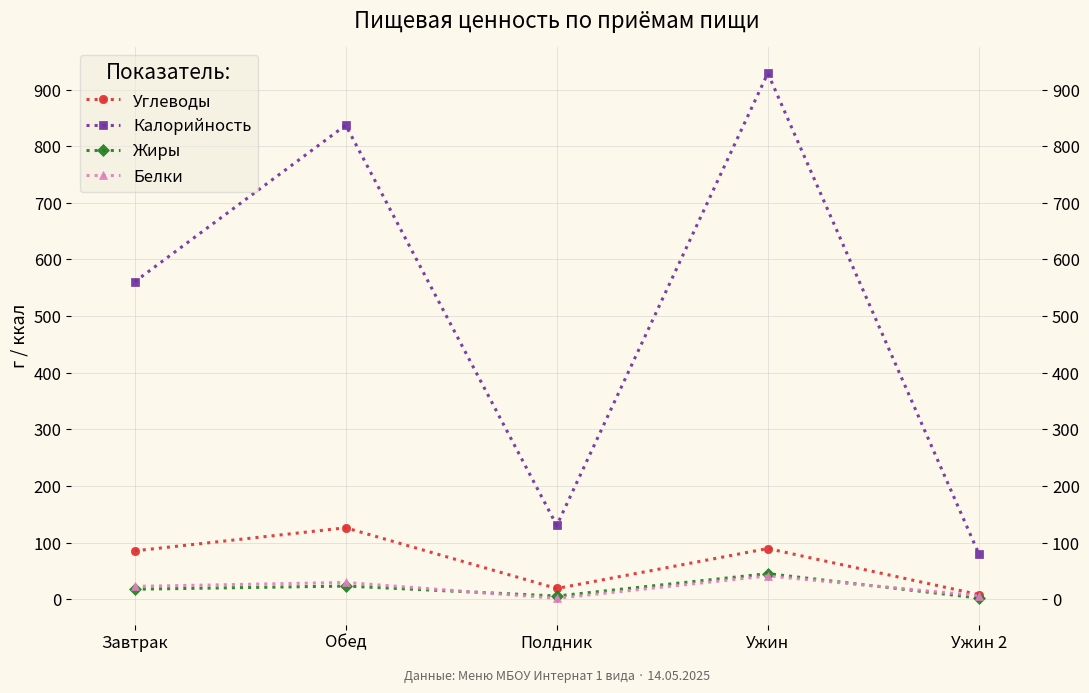

What is the difference between the second highest and second lowest values in the Белки series?

23.5